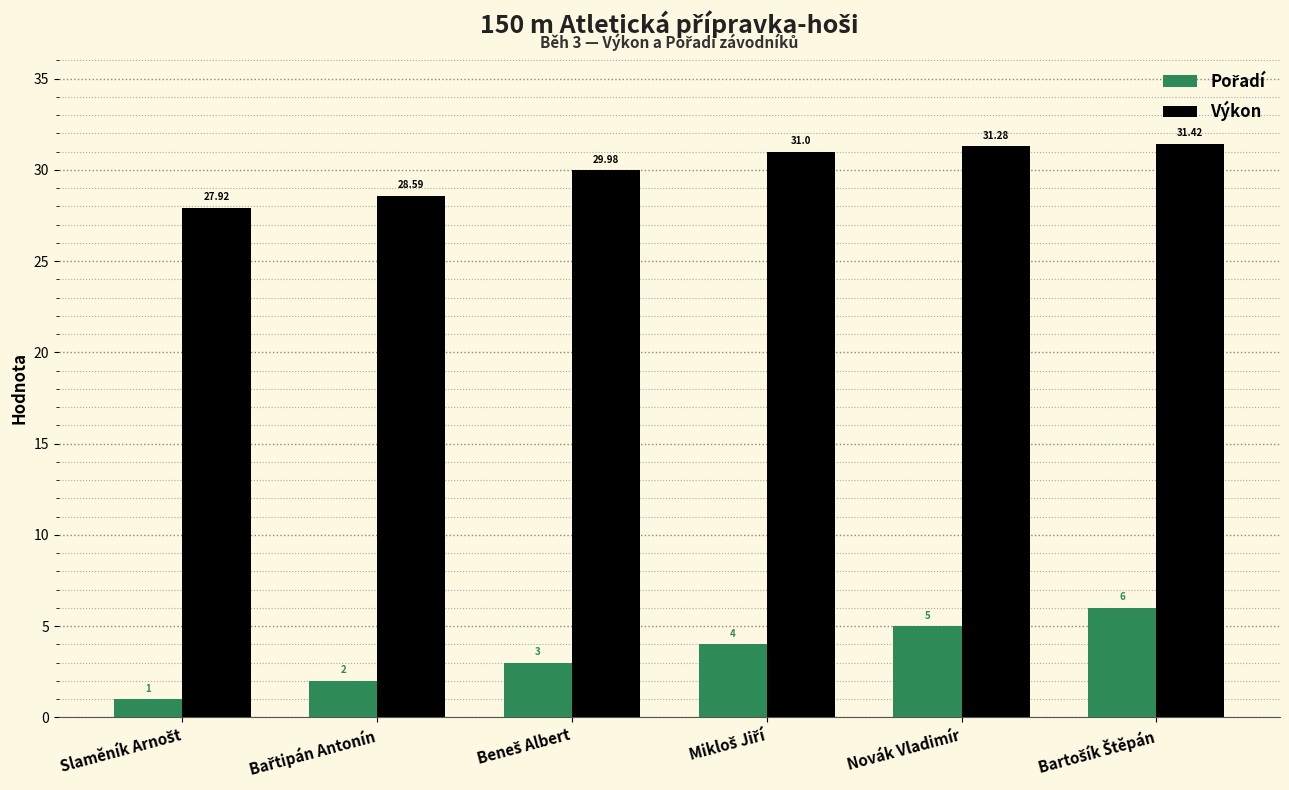

What is the greatest value displayed?

31.4